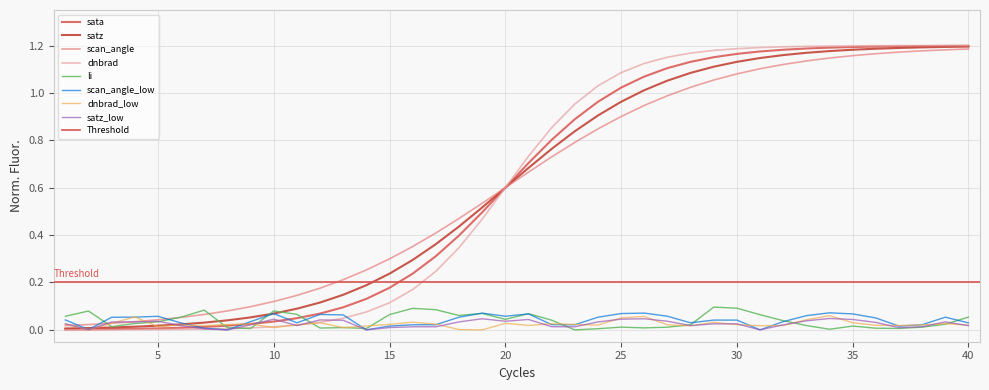

Which series changed the most between 21 and 31?

scan_angle